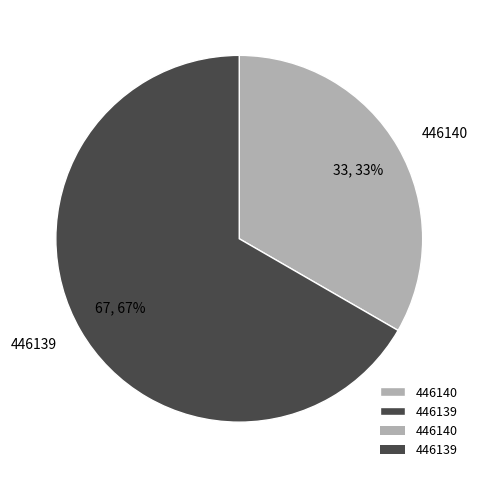

To the nearest percent, what percentage of the pie is 446139?

67%